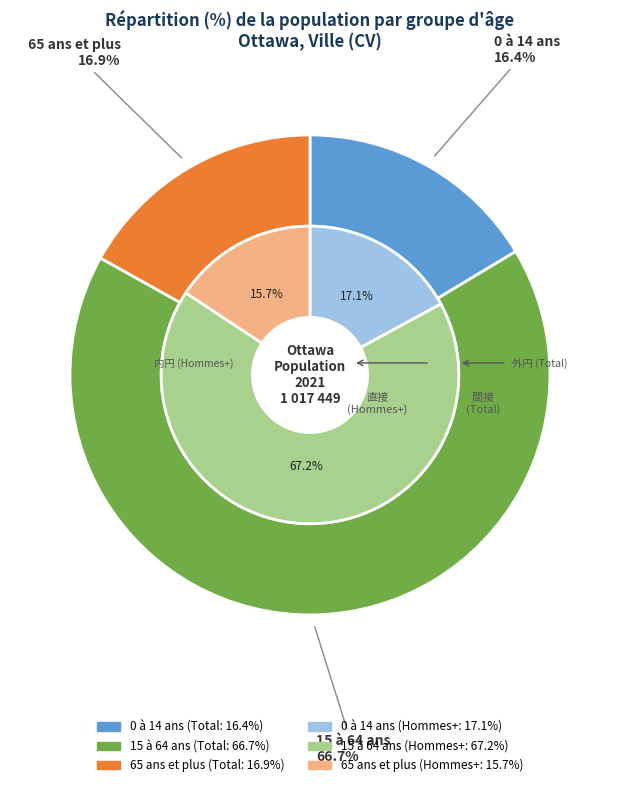

Which slice represents more than half of the pie?

15 à 64 ans